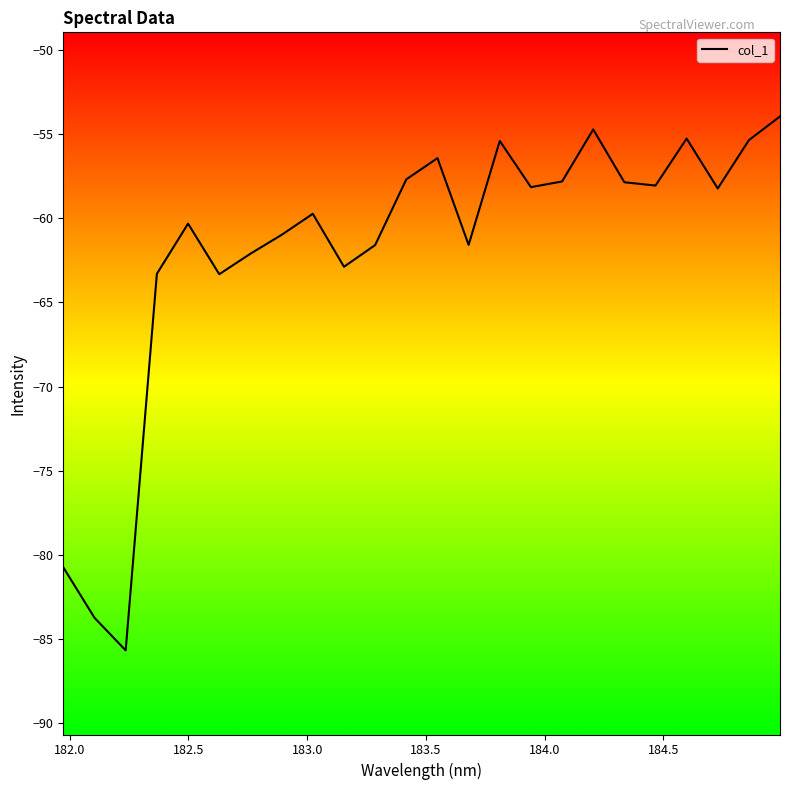

Does the chart have visible grid lines?

No